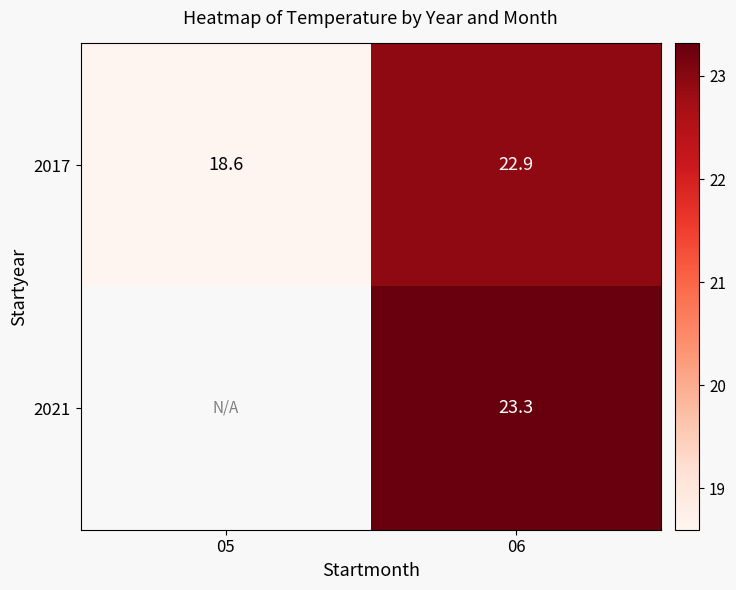

What is the difference between the maximum and minimum values in the 2017 series?

4.3